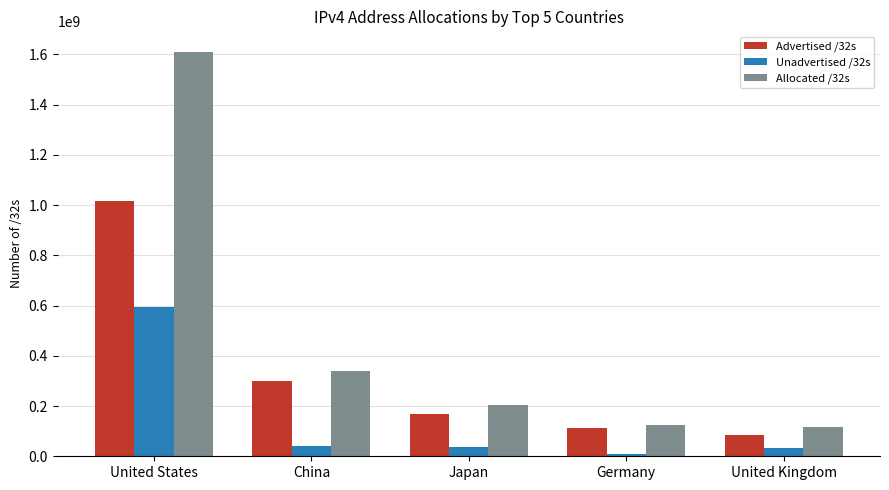

Count the number of data series in this chart.

3